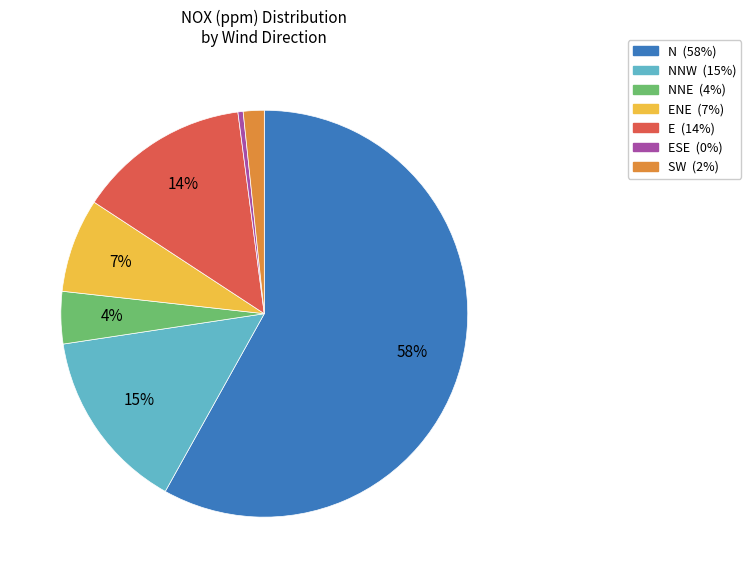

To the nearest percent, what is the average slice percentage?

14%